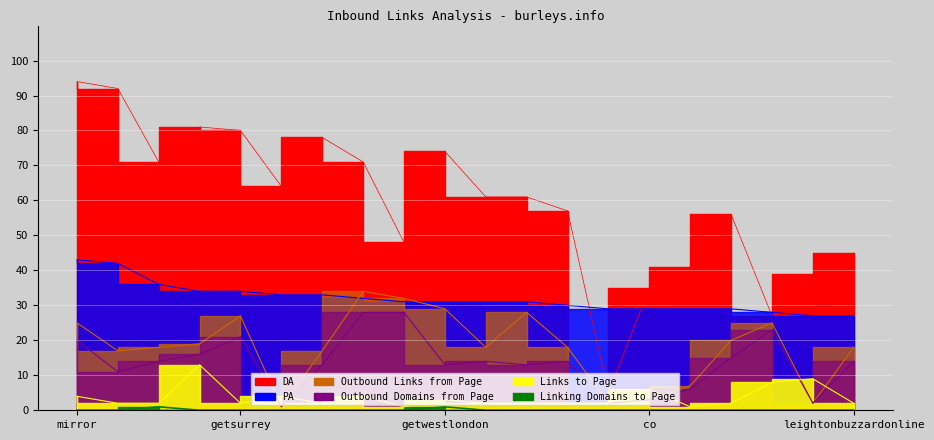

True or false: Outbound Links from Page and Linking Domains to Page intersect in this chart.

False